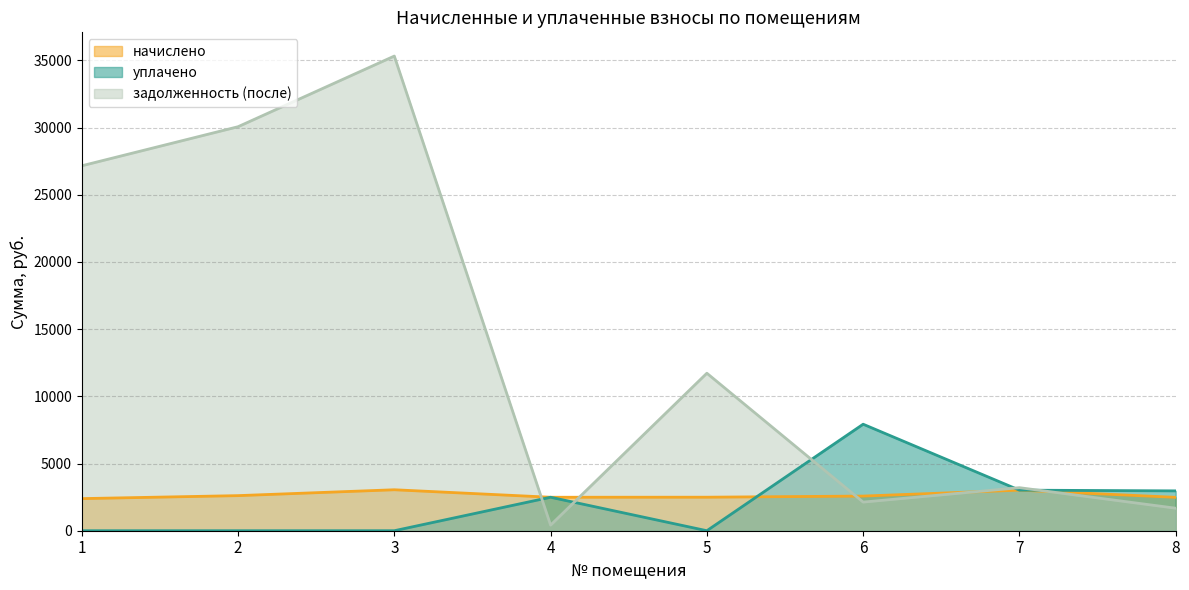

How many distinct data groups are displayed?

3